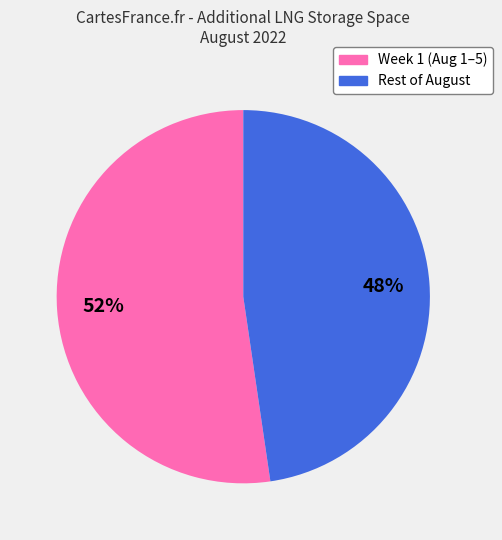

To the nearest percent, what is the average slice percentage?

50%